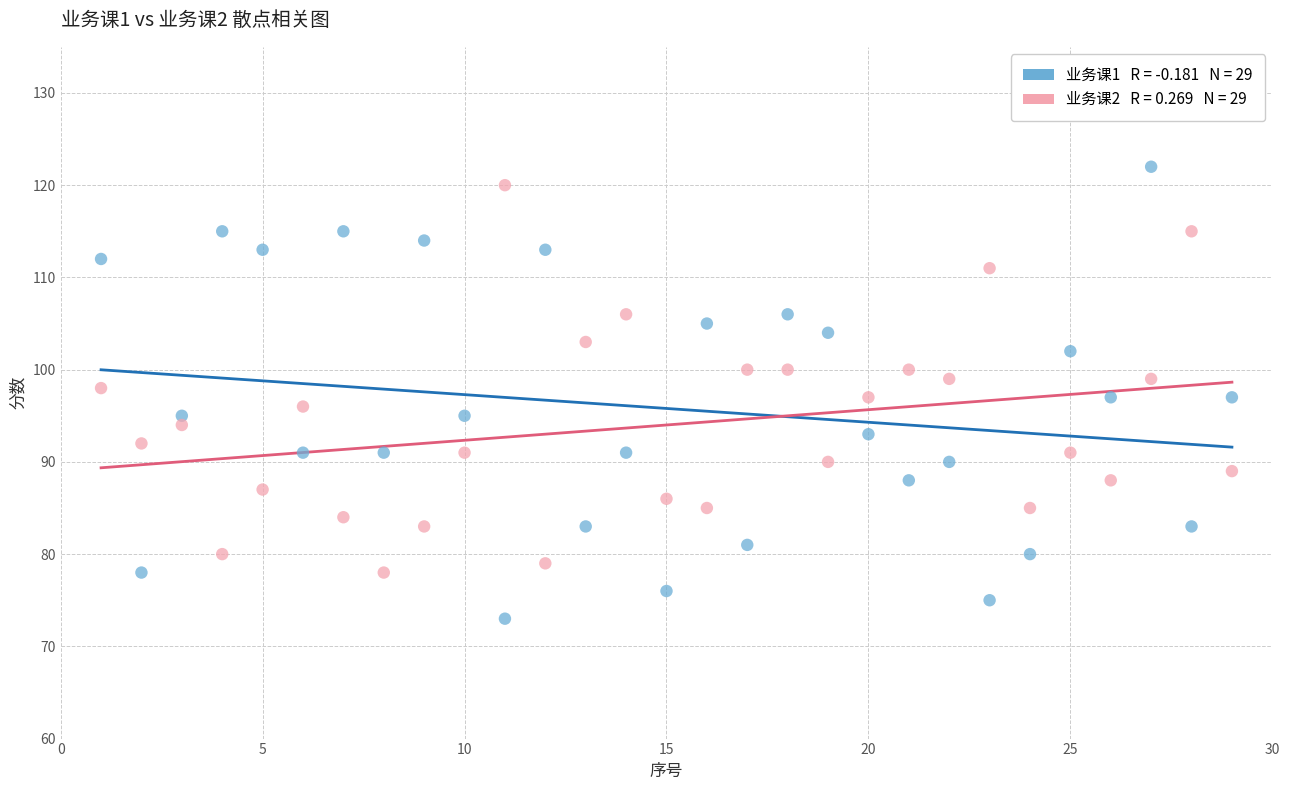

Across all data points, what is the range of Y values (max minus min)?

49